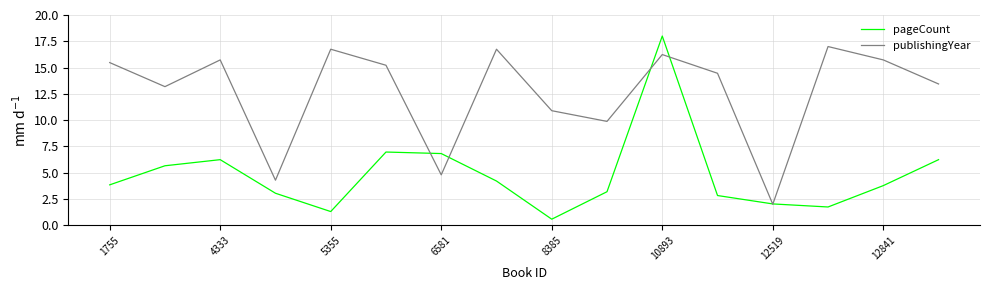

What is the maximum value shown in the chart?

18.0